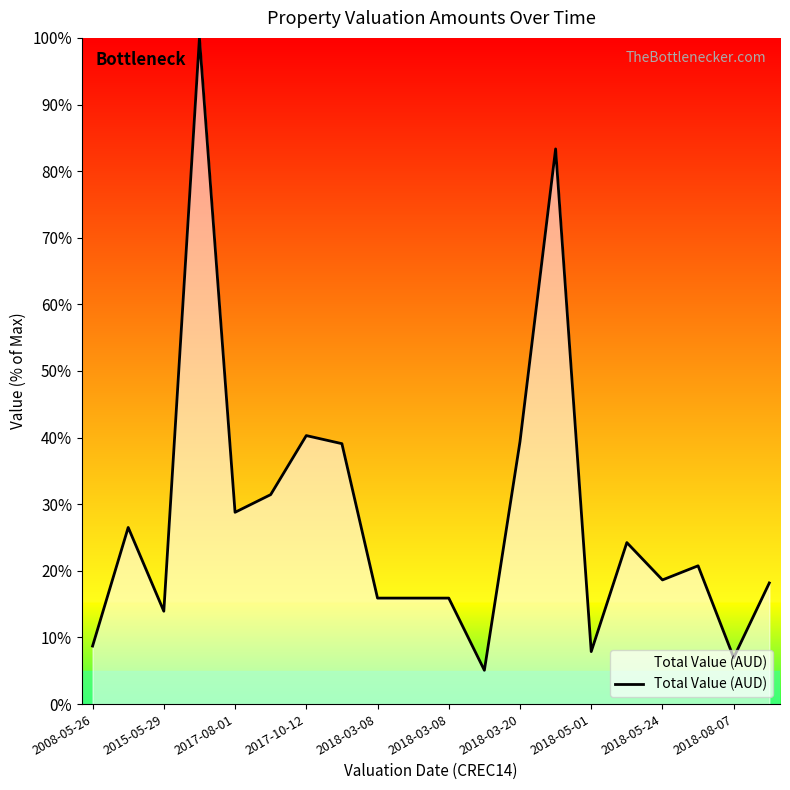

What is the smallest value displayed?

5.1